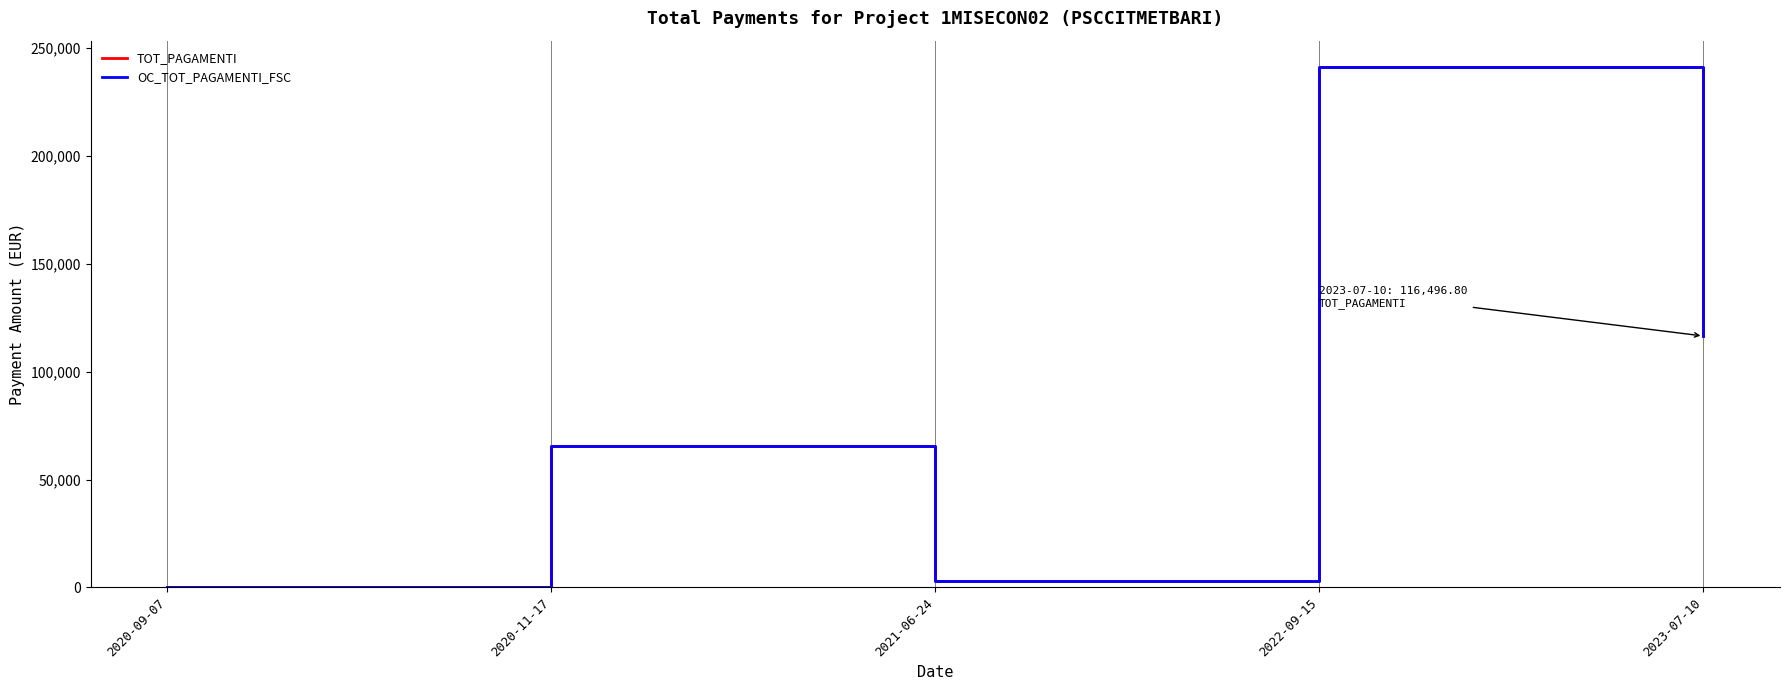

How many lines are shown in the chart?

2